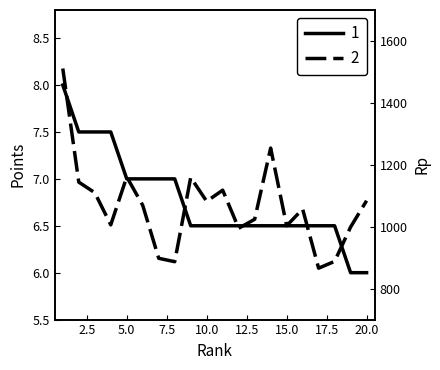

Is the value of 1 at 4 greater than the value of 2 at 13?

No